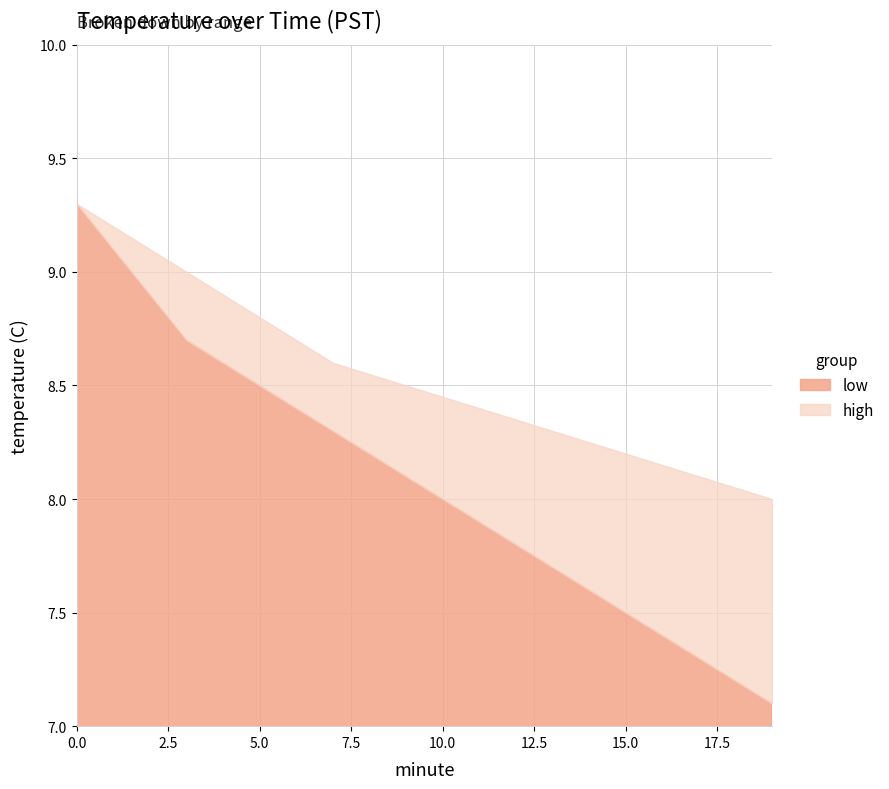

How many categories are shown in the chart?

20